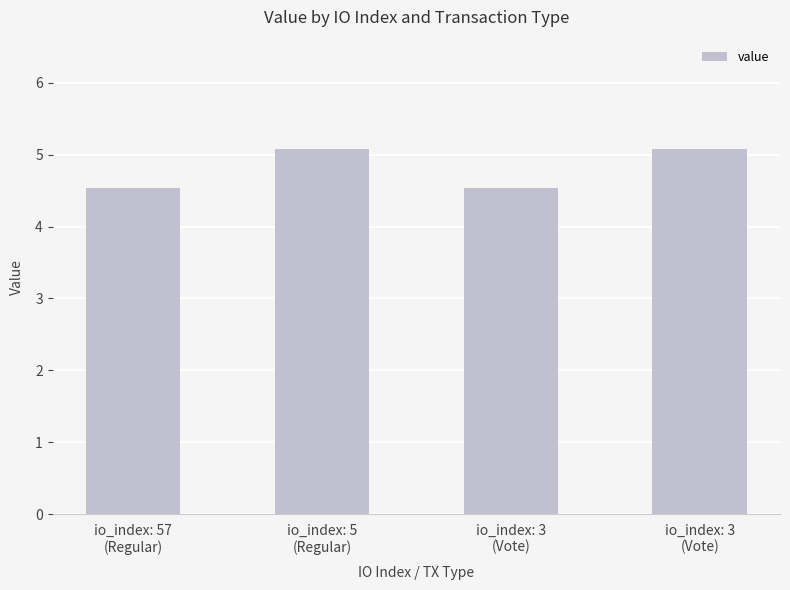

Rank the categories by value from highest to lowest.

io_index: 5
(Regular), io_index: 3
(Vote), io_index: 57
(Regular), io_index: 3
(Vote)